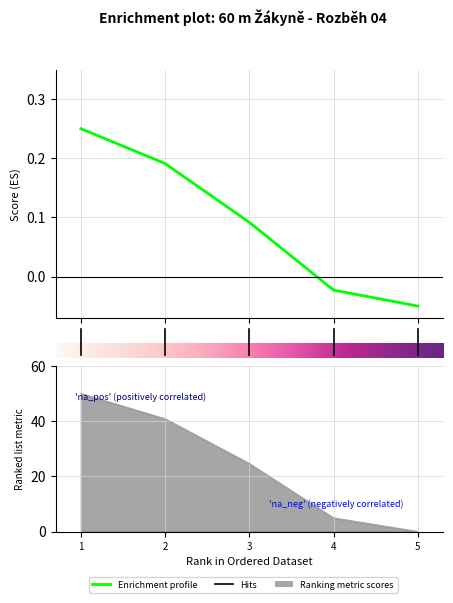

How many values in Pořadí are above zero?

4